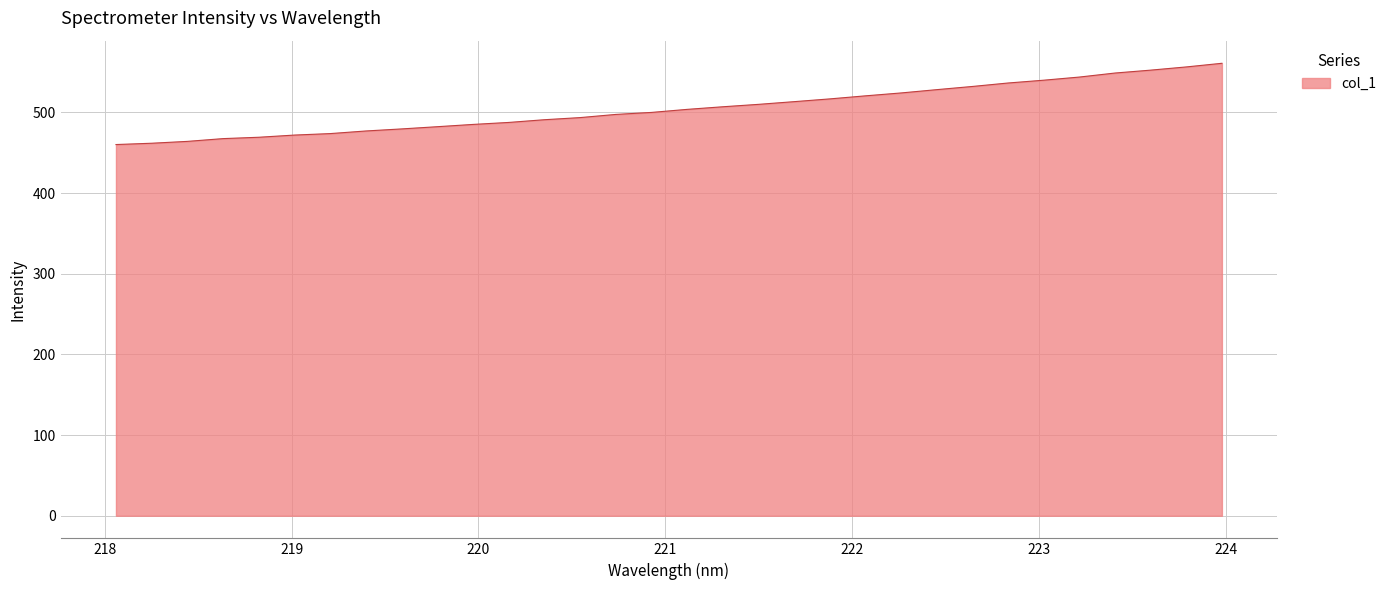

What is the difference between the maximum and minimum values?

100.7